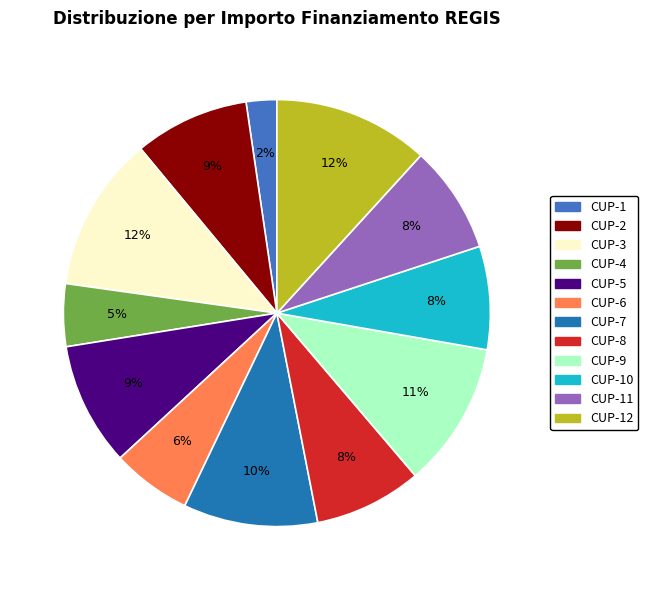

Do CUP-6 and CUP-4 together represent more than half of the pie?

No